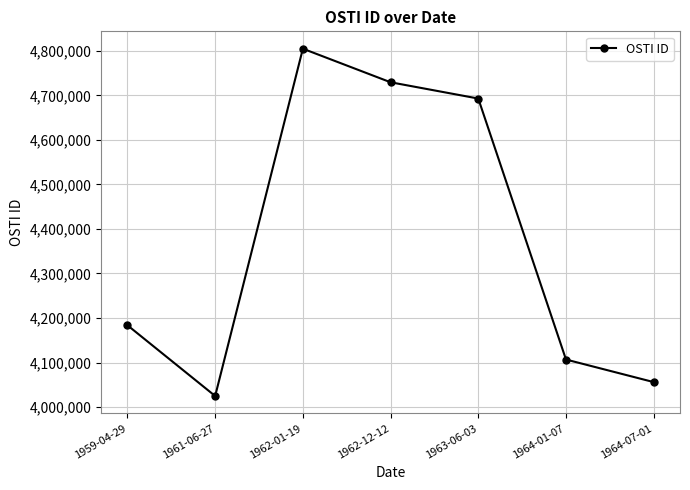

Which has a higher value, 1963-06-03 or 1962-01-19?

1962-01-19